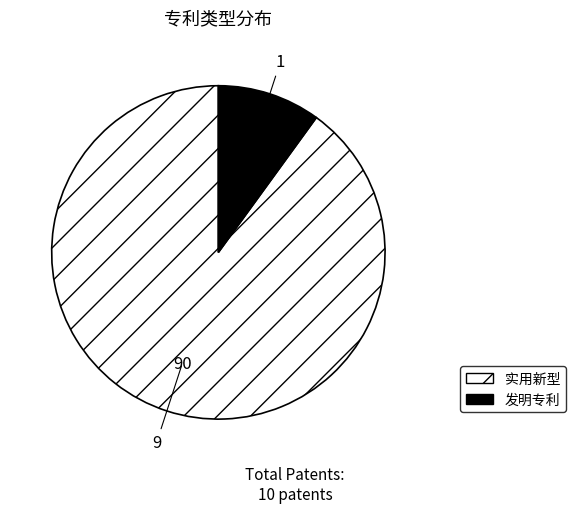

Is the sum of 发明专利 and 实用新型 greater than half?

Yes